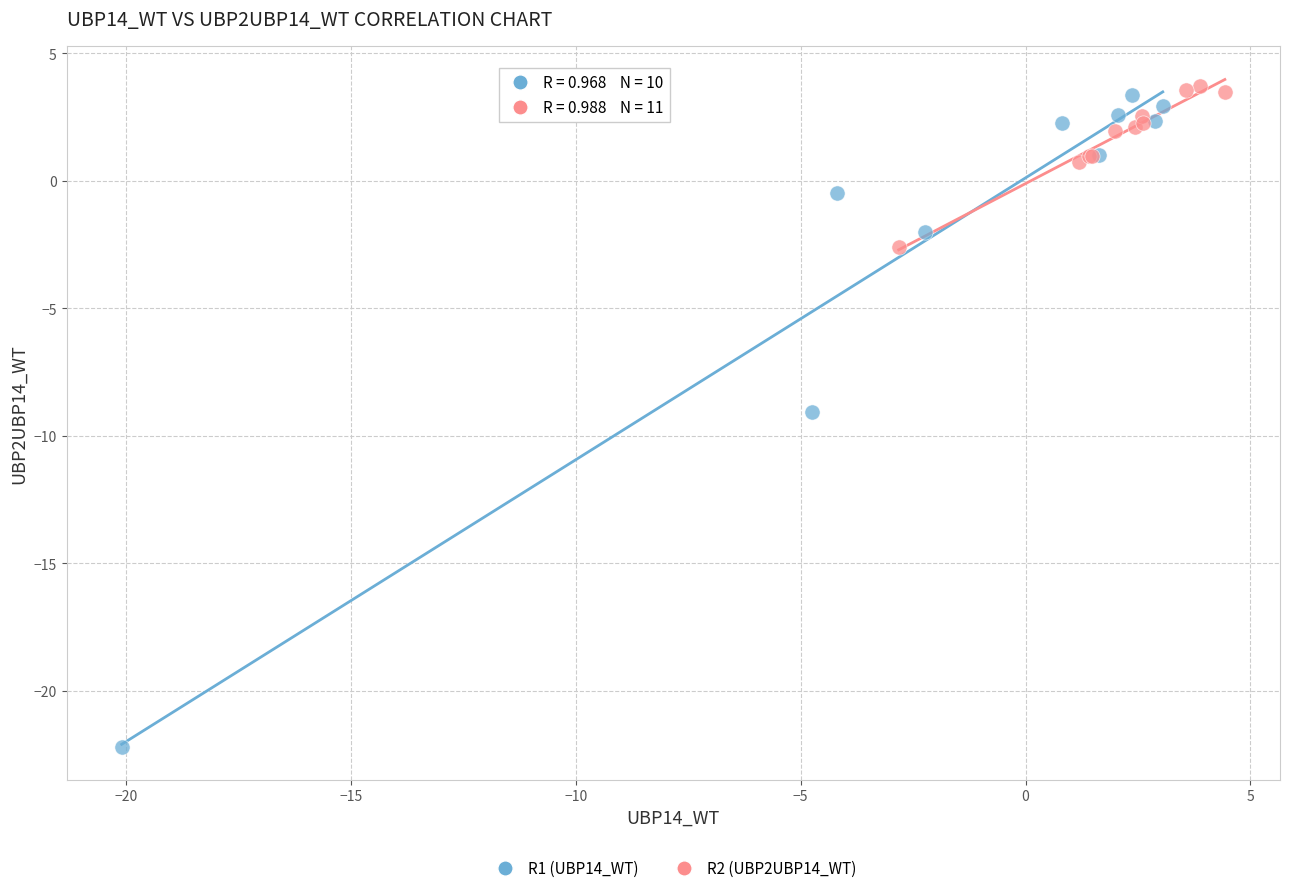

Which series reaches the minimum Y coordinate?

R1 (UBP14_WT)